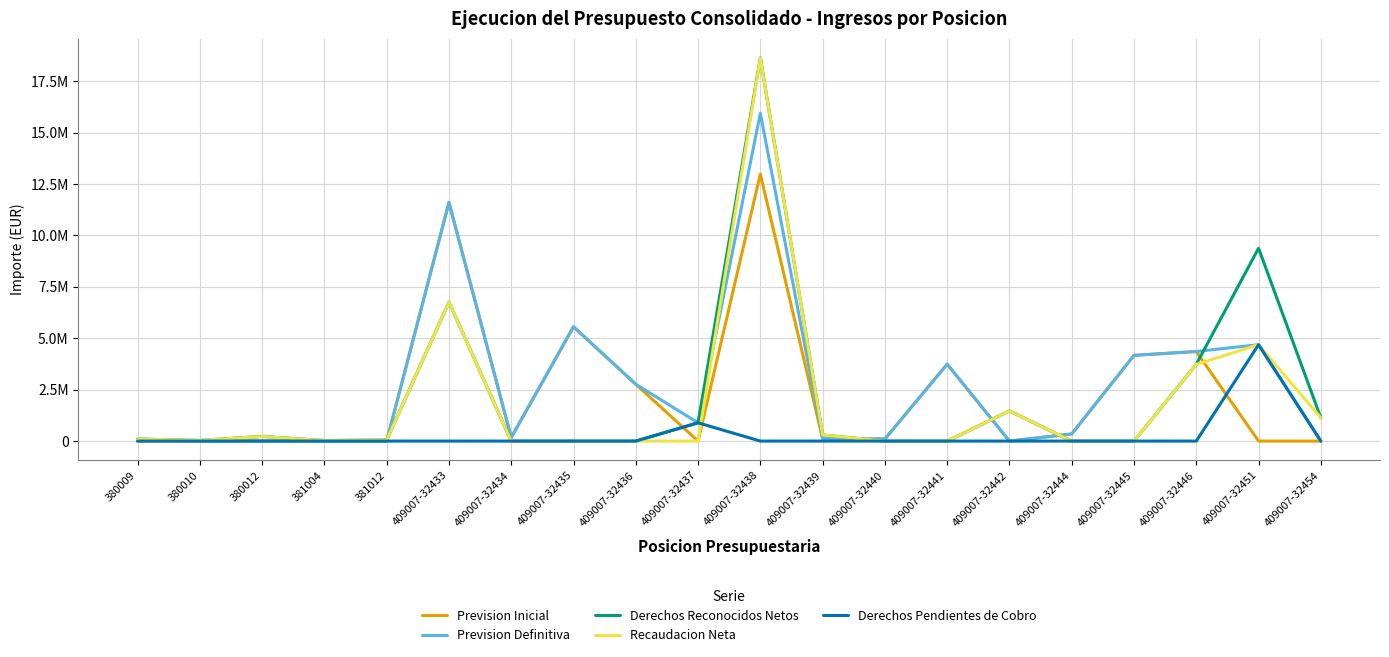

What is the sum of all Recaudacion Neta values?

37123199.5